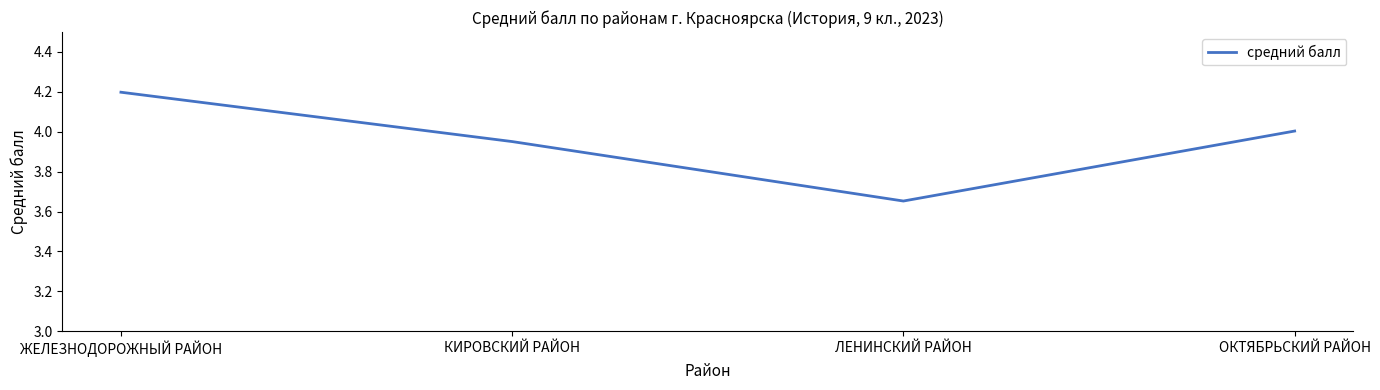

What is the difference between the maximum and minimum values?

0.5